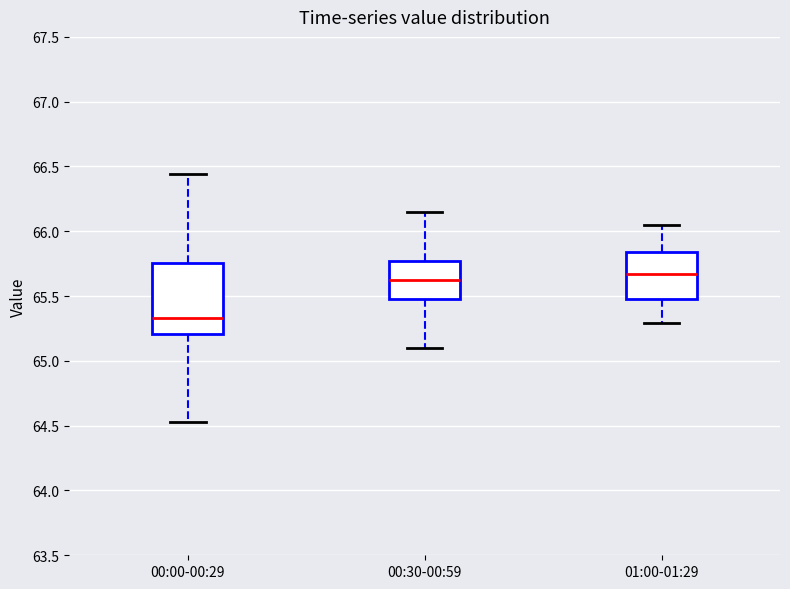

Where does the upper whisker of the box for 00:30-00:59 end on the y-axis? The values are not printed on the chart, so give them approximately, as read against the axis.

66.15